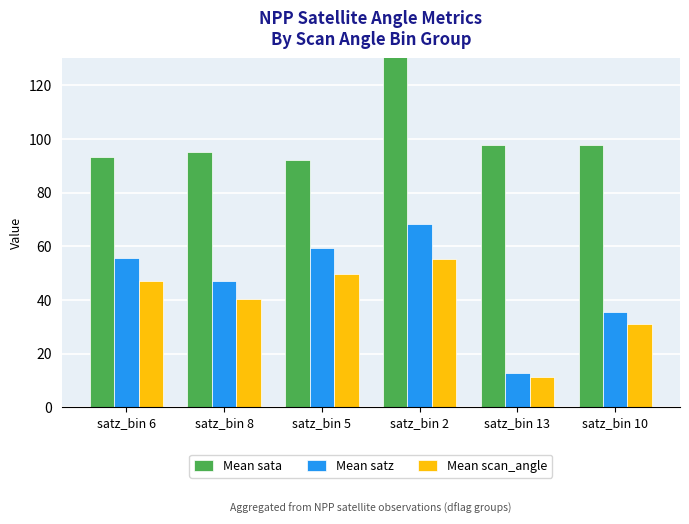

Is it true that Mean sata equals 92.3 at satz_bin 5?

True